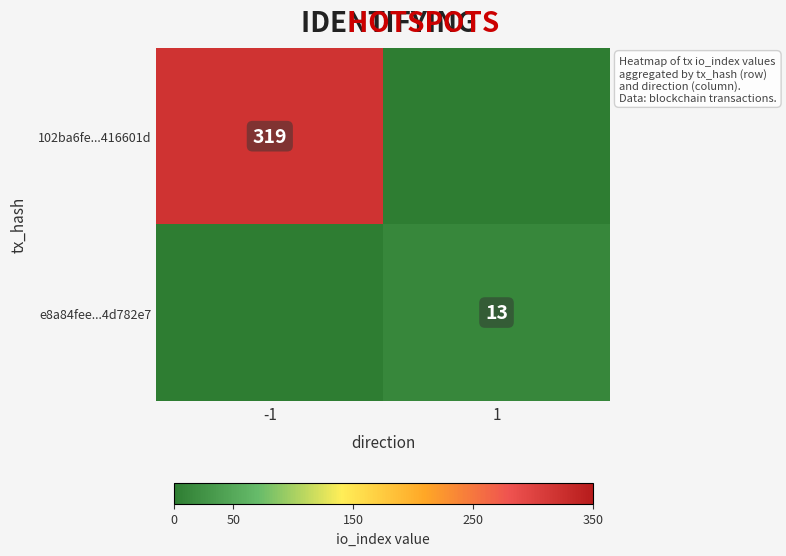

The 102ba6fe...416601d series shows 146 at -1. True or false?

False